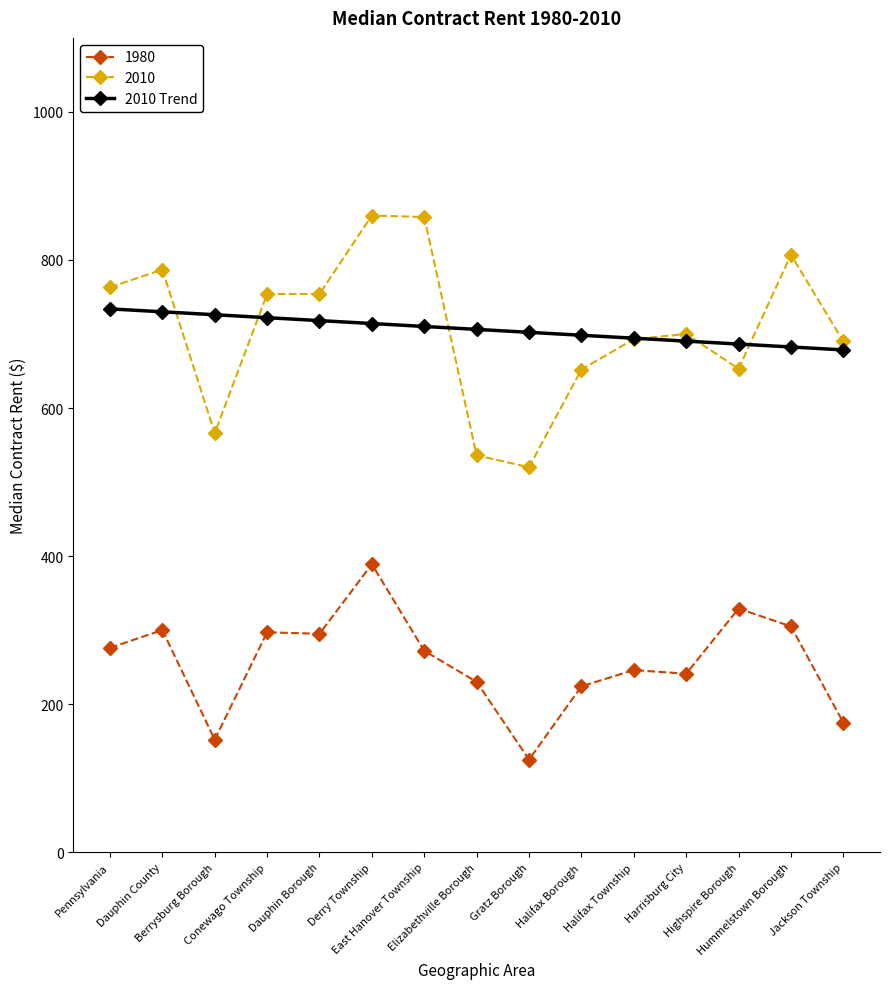

List the series in order of their peak value, highest first.

2010, 2010 Trend, 1980